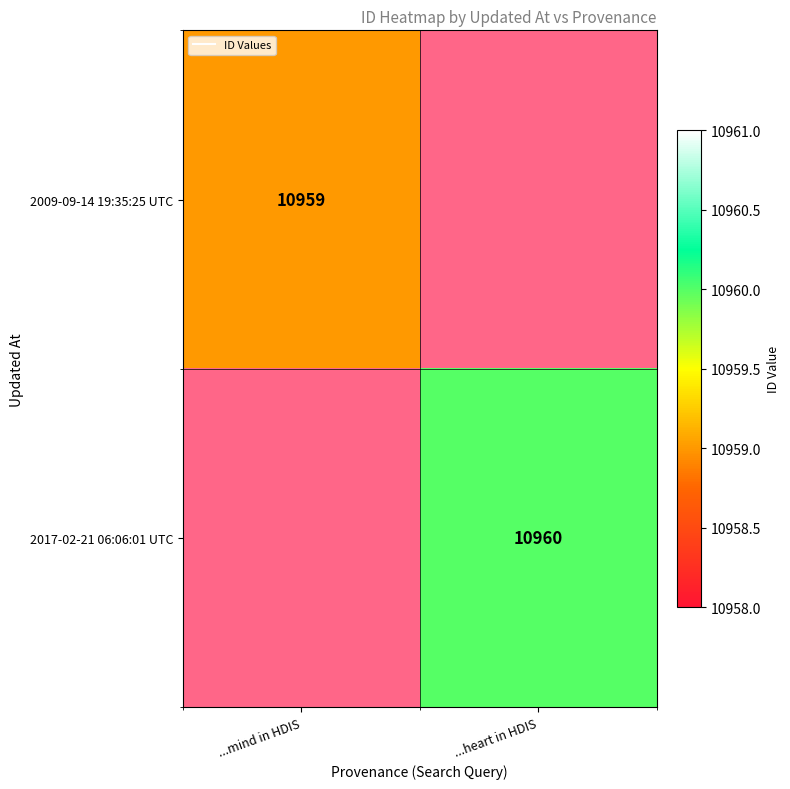

The value of 2009-09-14 19:35:25 UTC at ...mind in HDIS is 7148.2. True or false?

False